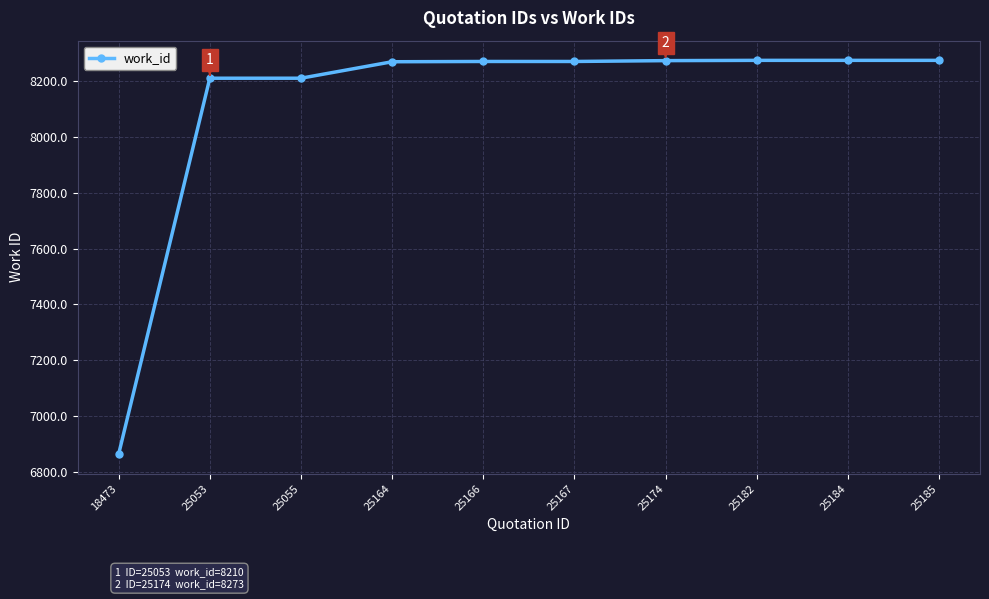

At which category does the chart reach its minimum across all series?

18473